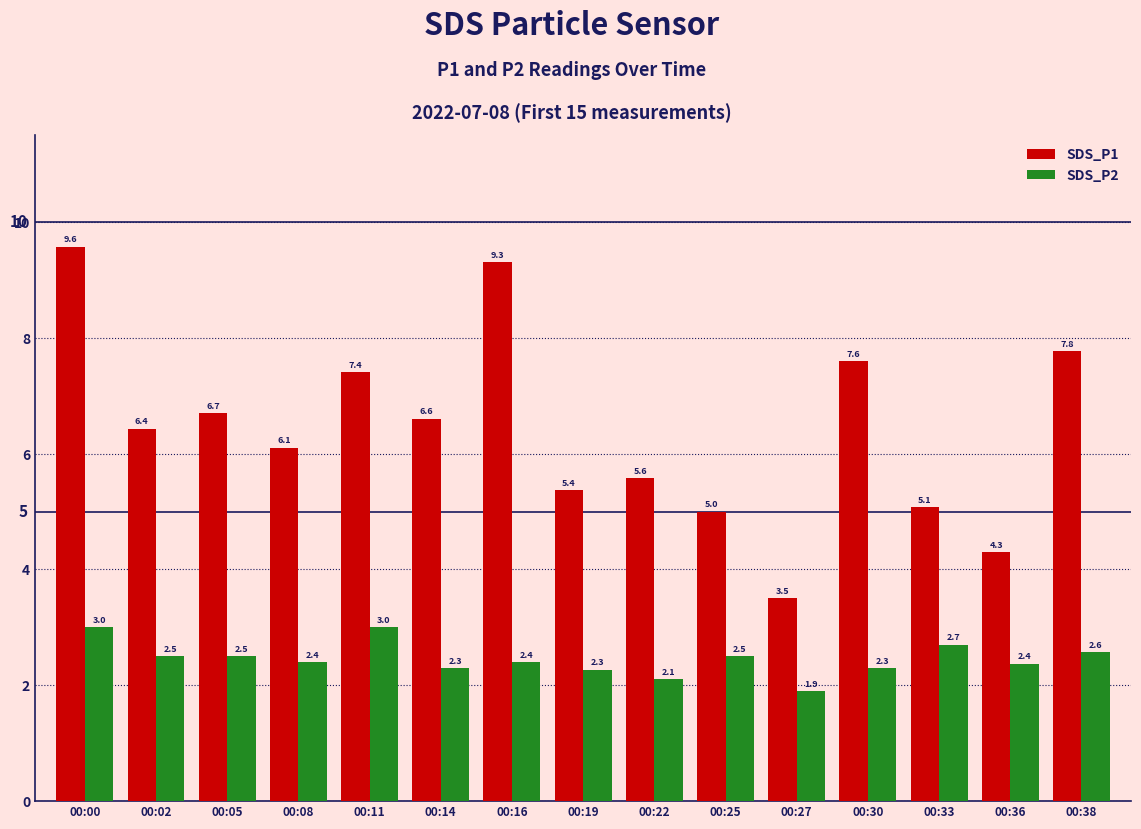

What is the spread (max minus min) of values at 00:22?

3.5